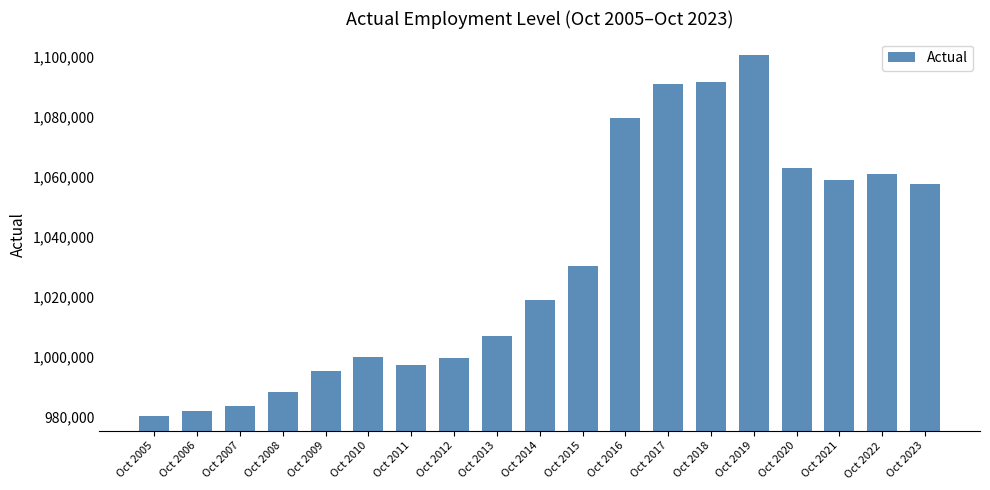

Is it true that the value at Oct 2014 is 1464452?

False